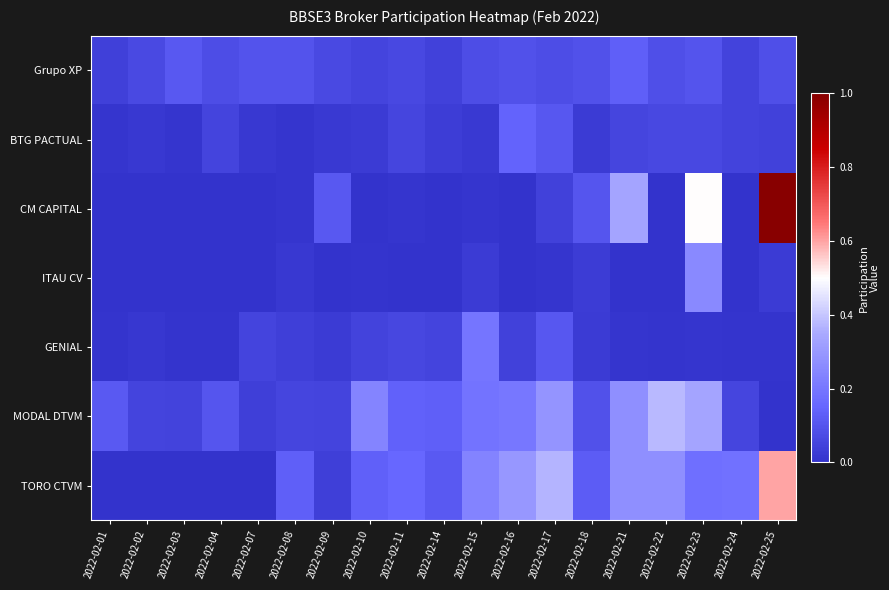

How many series are shown in this chart?

7